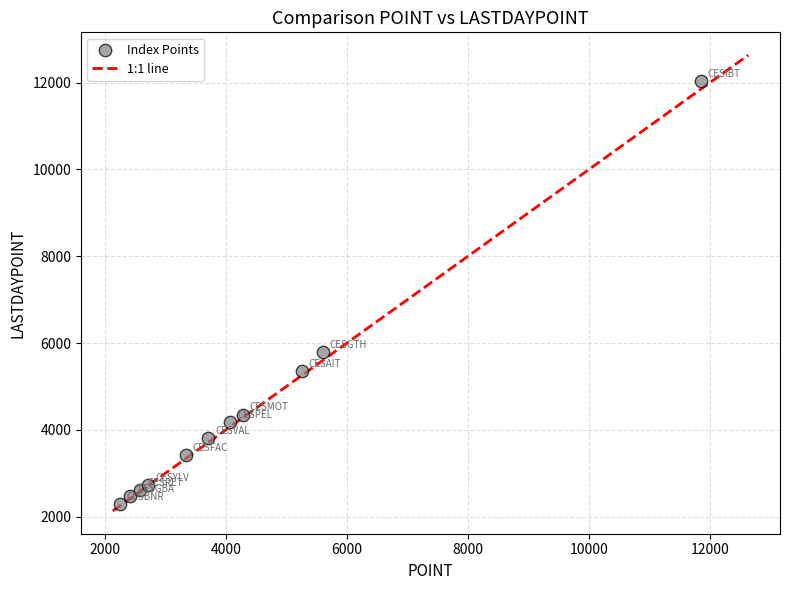

What is the range of X values (max minus min)?

9596.0